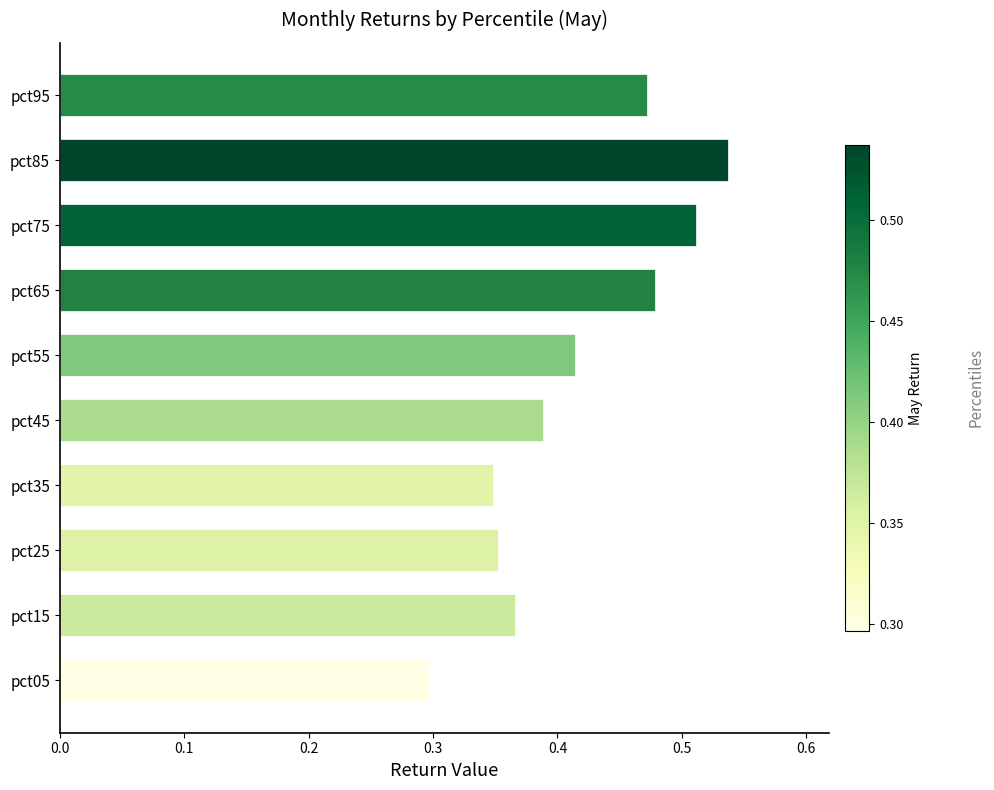

At which category does the chart reach its minimum across all series?

pct05